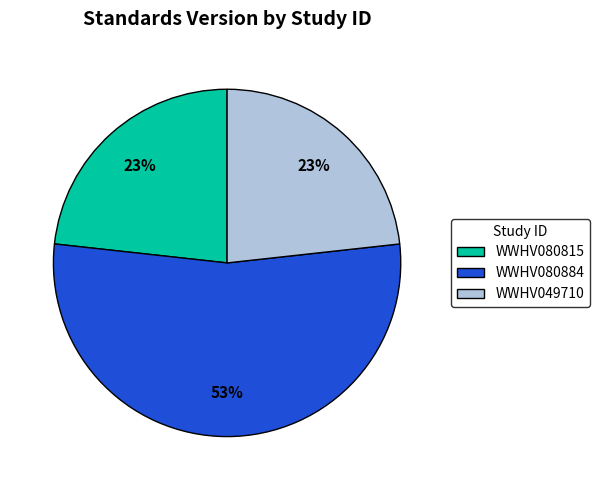

Does any single category account for the majority?

Yes